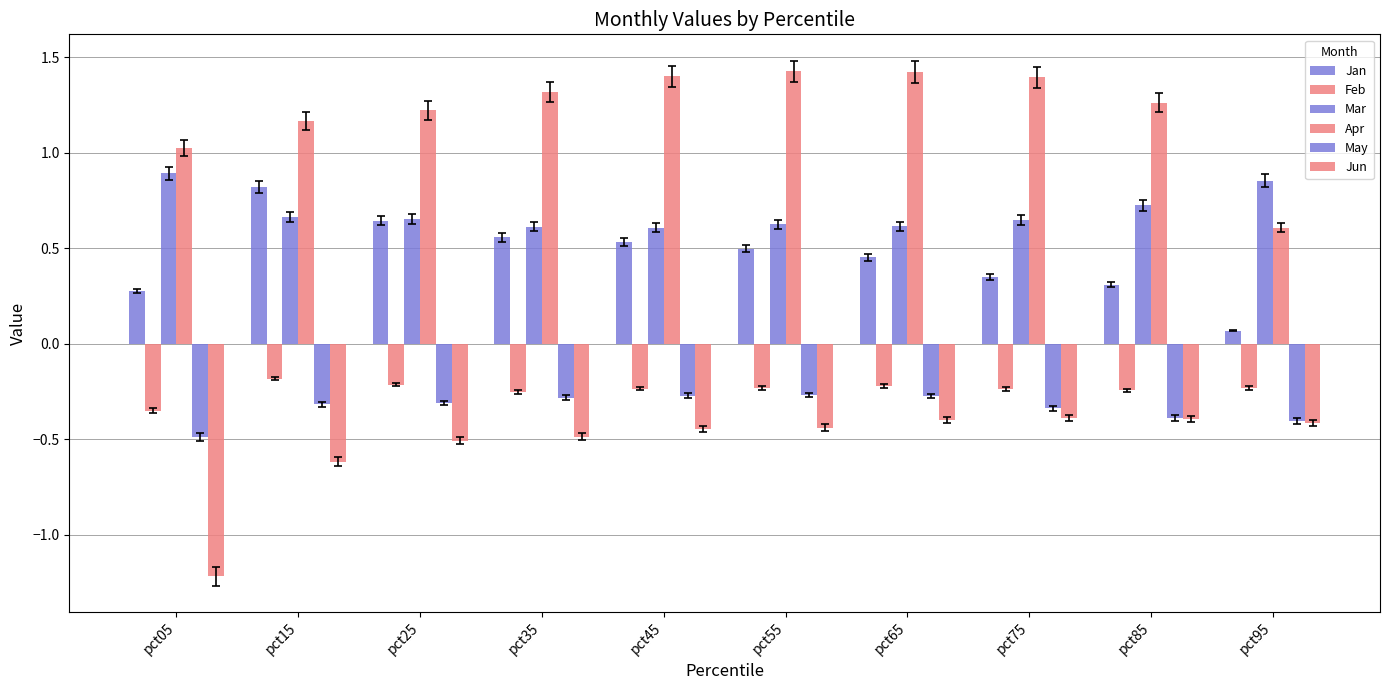

What is the sum of the Jan values at pct25 and pct85?

1.0